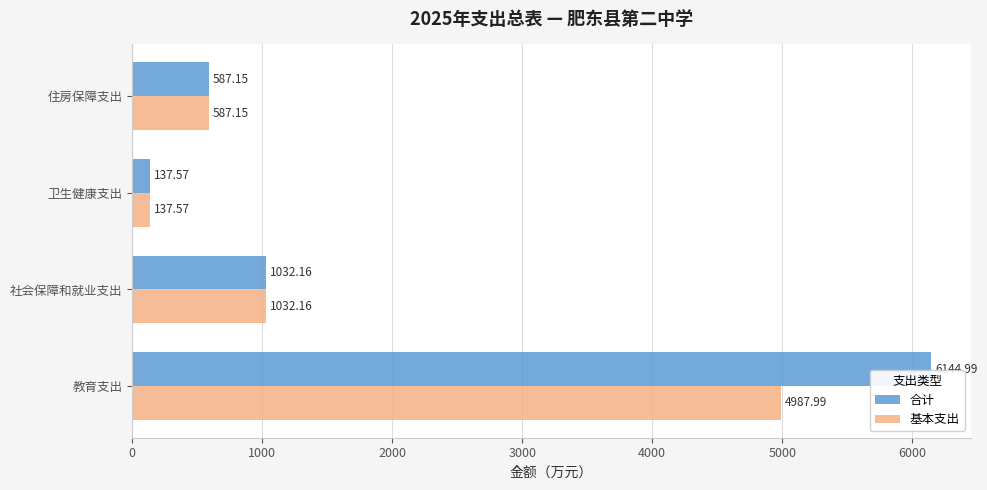

Which series has the largest range (max minus min)?

合计